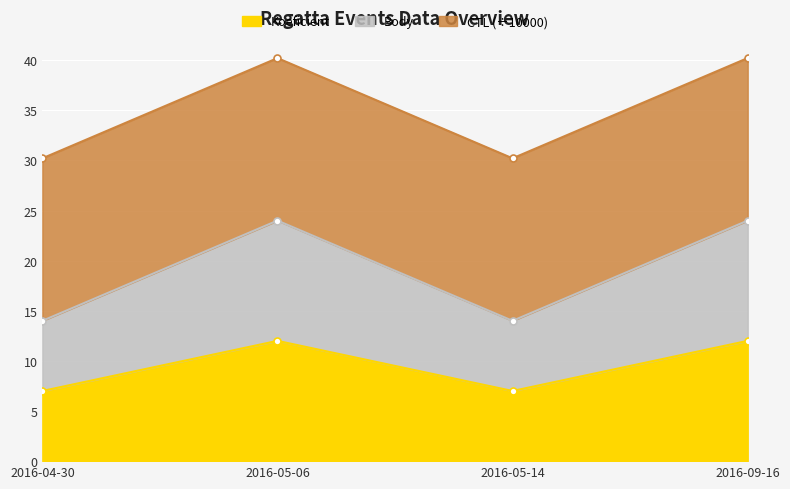

At which category is the sum across all series the highest?

2016-05-06